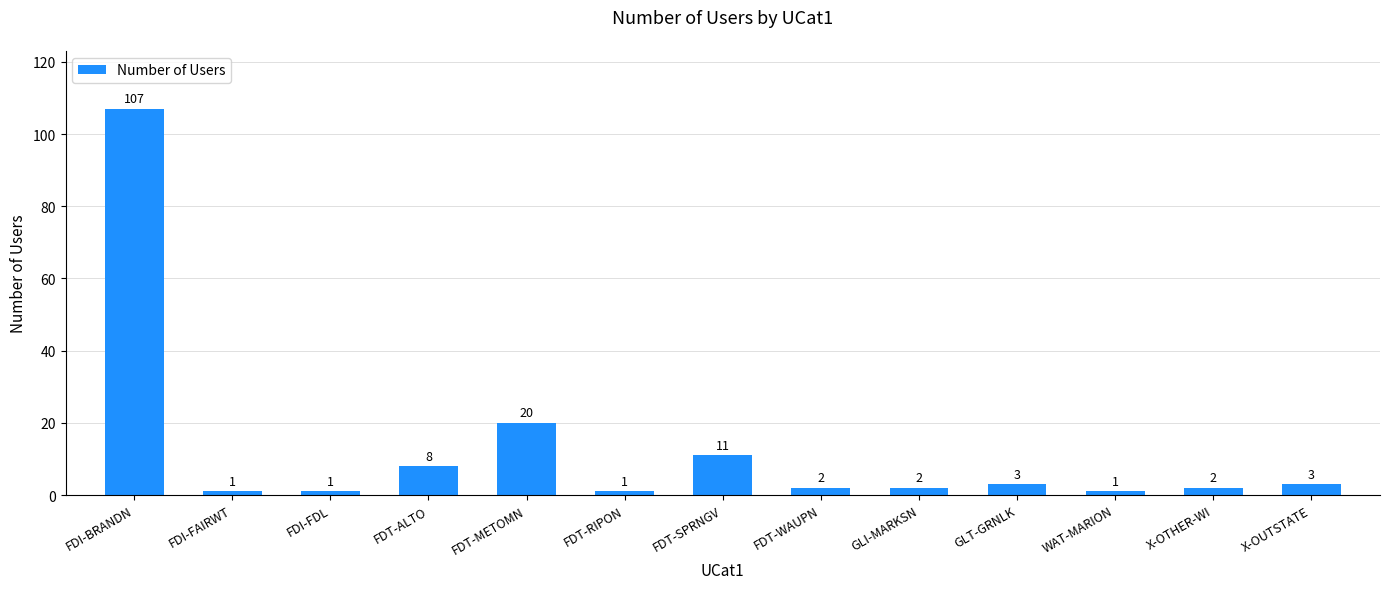

At which label is the value closest to 54?

FDT-METOMN